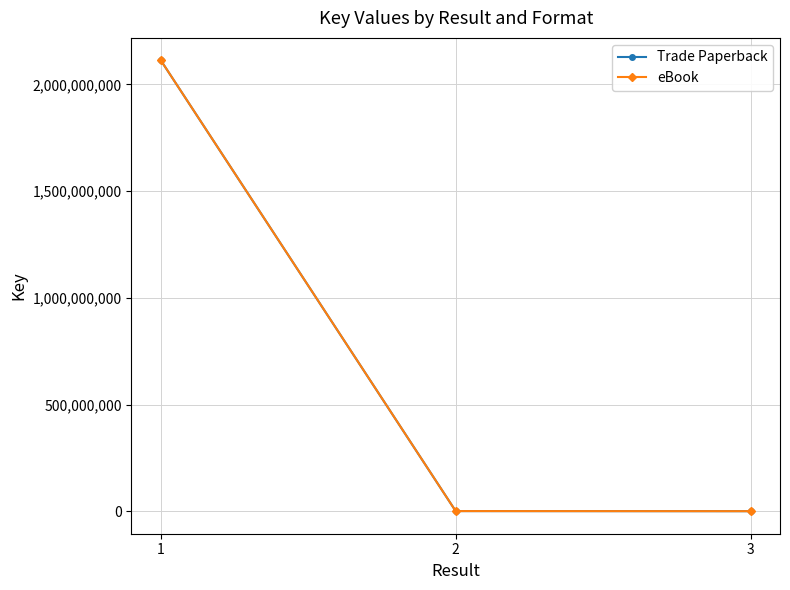

At 2, list the series in order from largest to smallest.

Trade Paperback, eBook